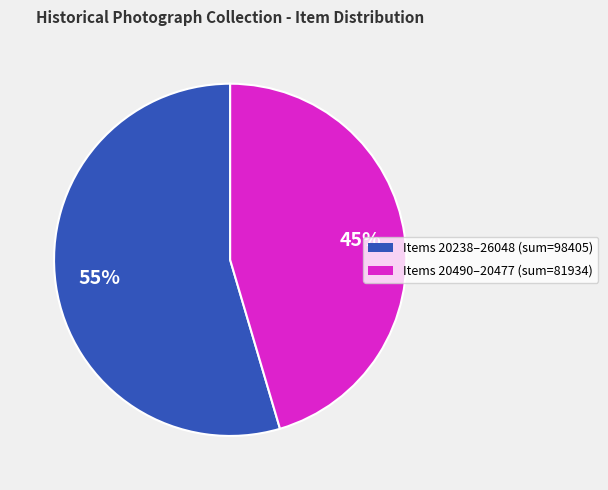

How many segments does this pie chart have?

2